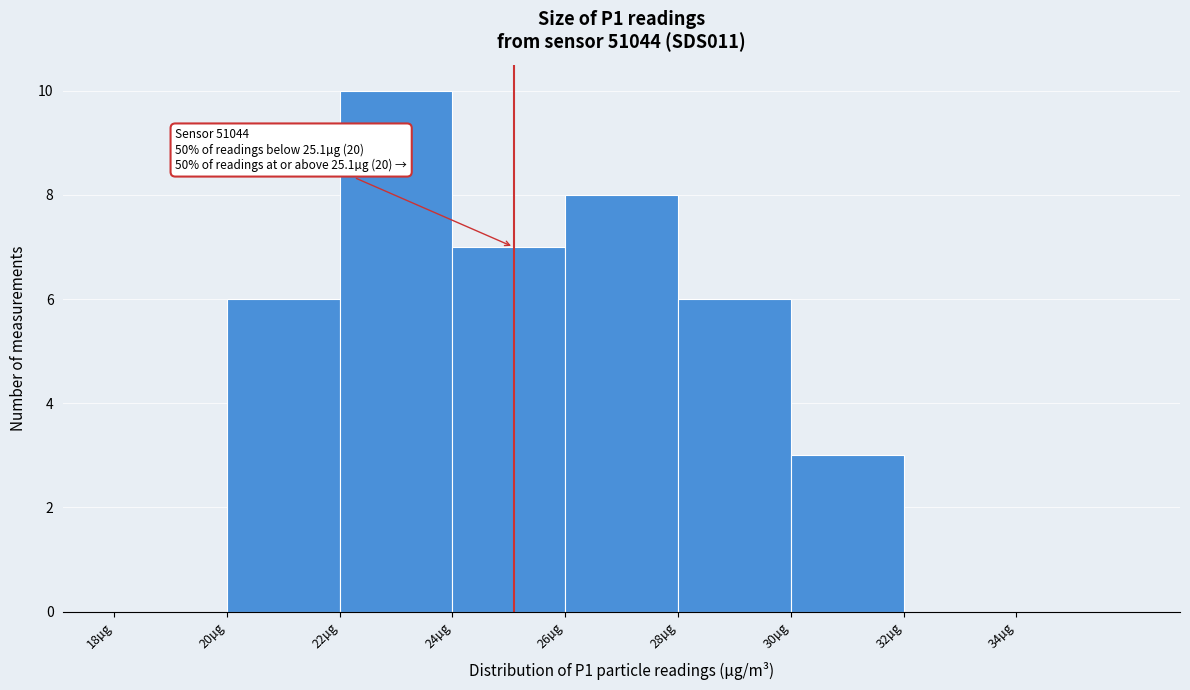

Which range on the x-axis has the tallest bar?

22 to 24